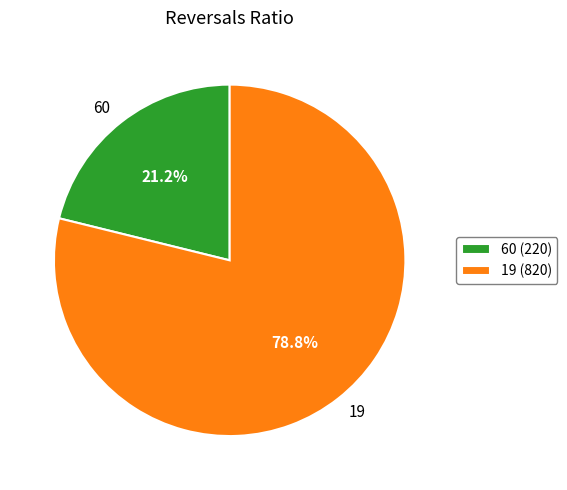

What is the majority slice?

19